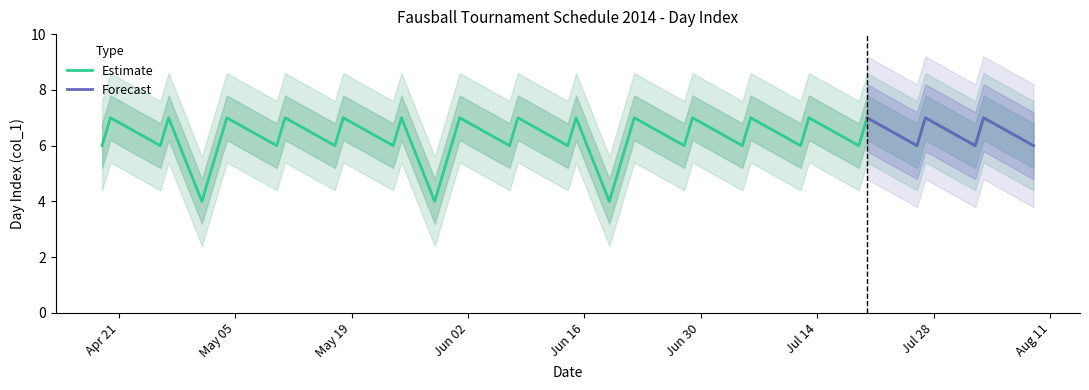

True or false: there are more than 0 points higher than both neighbors.

True